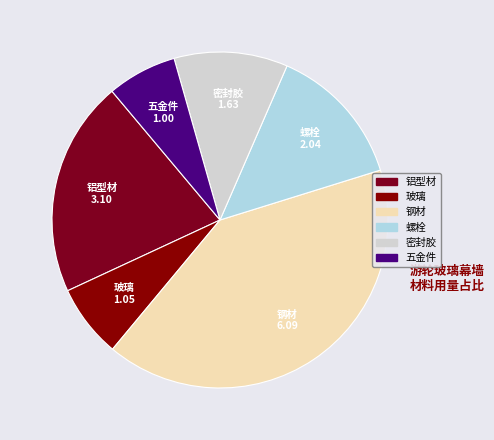

Combined, do 铝型材 and 钢材 account for over 50%?

Yes